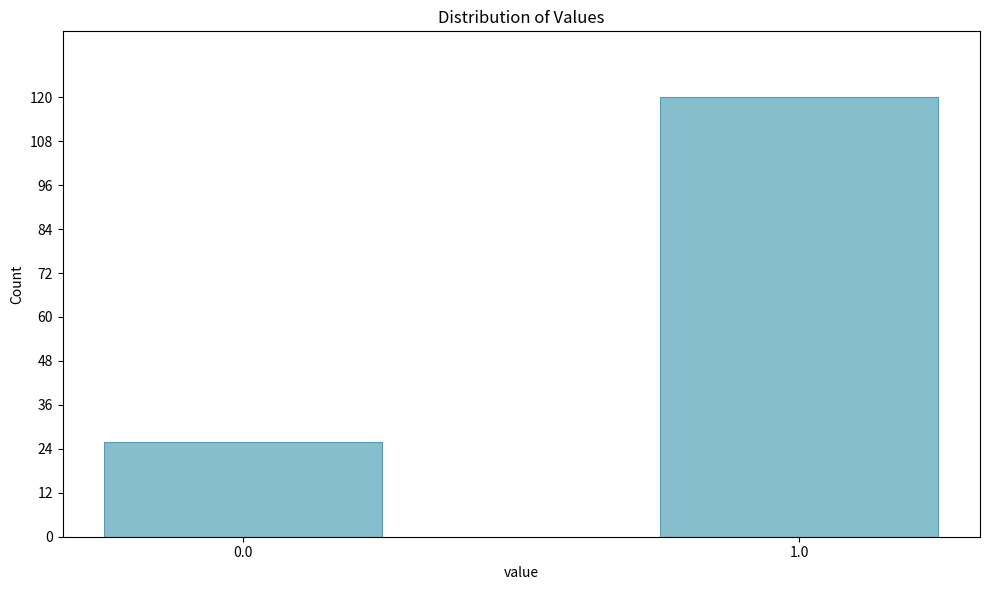

Reading left to right, list all the values displayed in this chart.

0.0=26	1.0=120